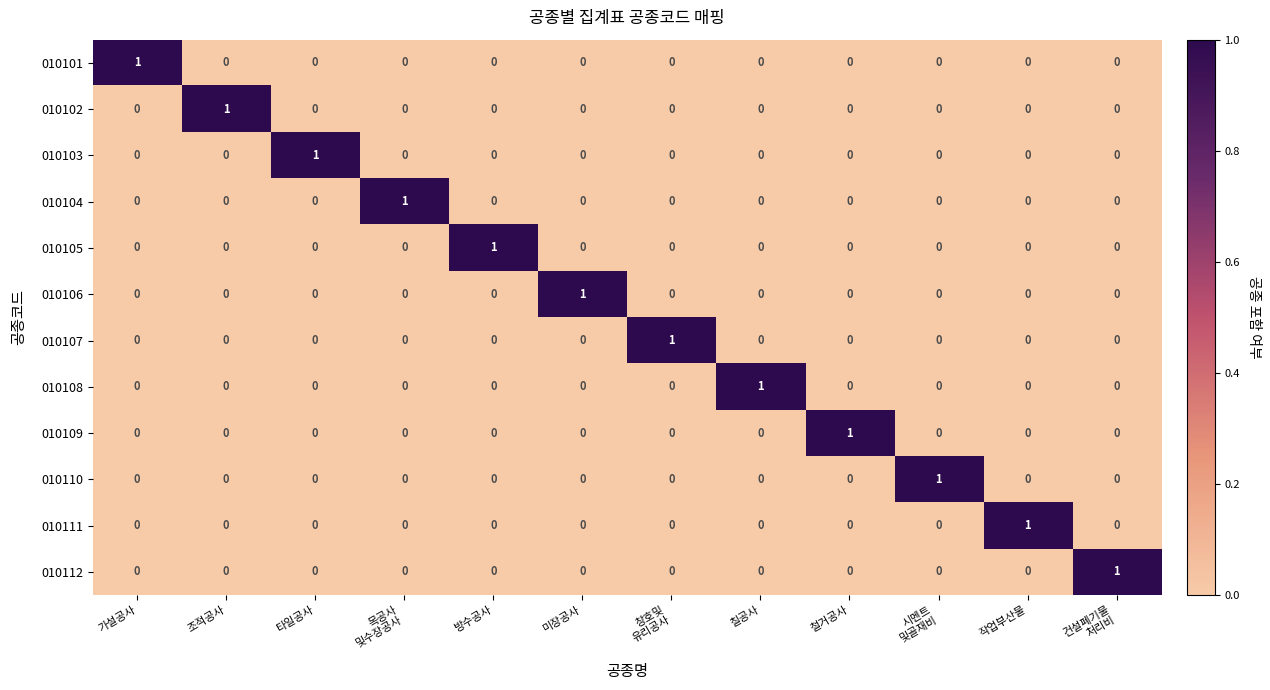

The value of 010108 at 미장공사 is 1. True or false?

False